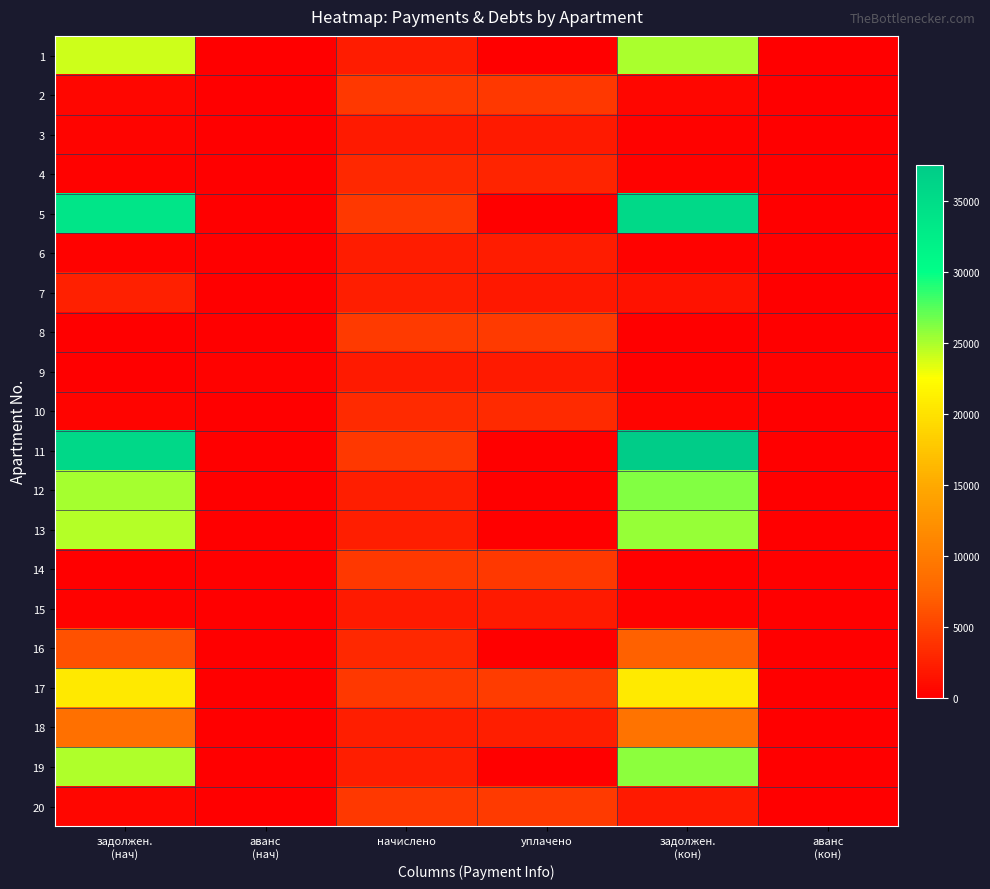

At задолжен. (нач), list the series in order from largest to smallest.

11, 5, 12, 19, 13, 1, 17, 18, 16, 7, 20, 2, 10, 3, 4, 6, 15, 8, 9, 14